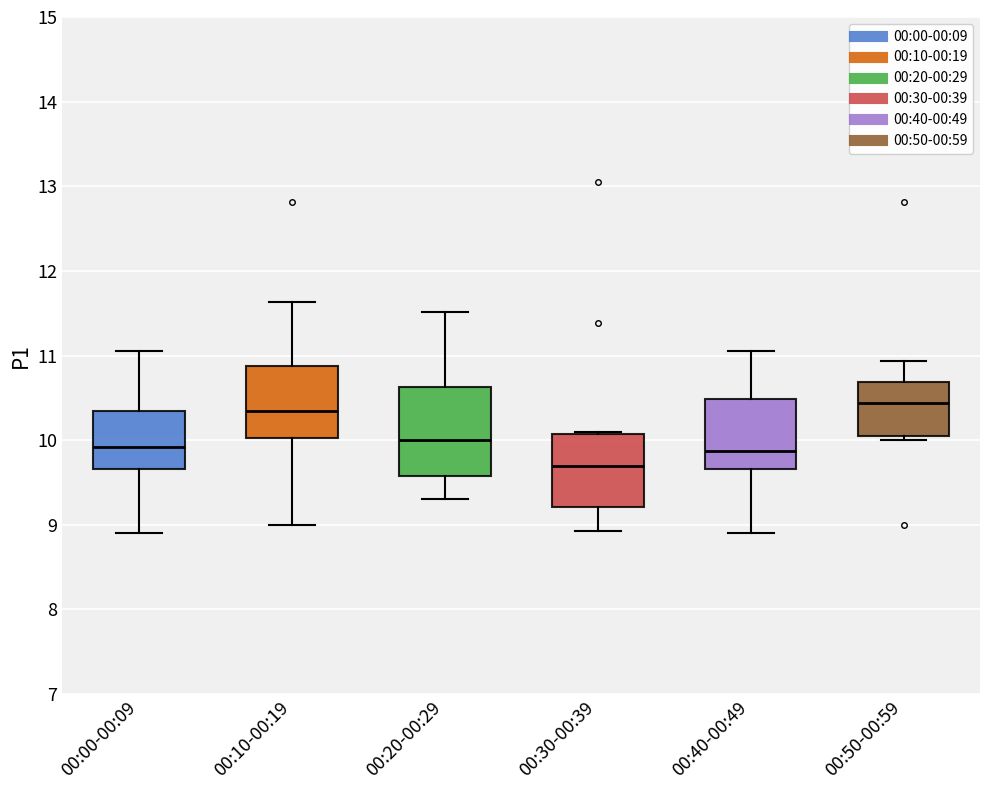

Reading left to right, read every box against the y-axis: the position of its median line, the range the box covers, and the ends of its whiskers. The values are not printed on the chart, so give them approximately, as read against the axis.

00:00-00:09: median 9.9, box 9.7 to 10.3, whiskers 8.9 to 11.1
00:10-00:19: median 10.4, box 10.0 to 10.9, whiskers 9.0 to 11.6
00:20-00:29: median 10.0, box 9.6 to 10.6, whiskers 9.3 to 11.5
00:30-00:39: median 9.7, box 9.2 to 10.1, whiskers 8.9 to 10.1
00:40-00:49: median 9.9, box 9.7 to 10.5, whiskers 8.9 to 11.1
00:50-00:59: median 10.4, box 10.1 to 10.7, whiskers 10.0 to 10.9